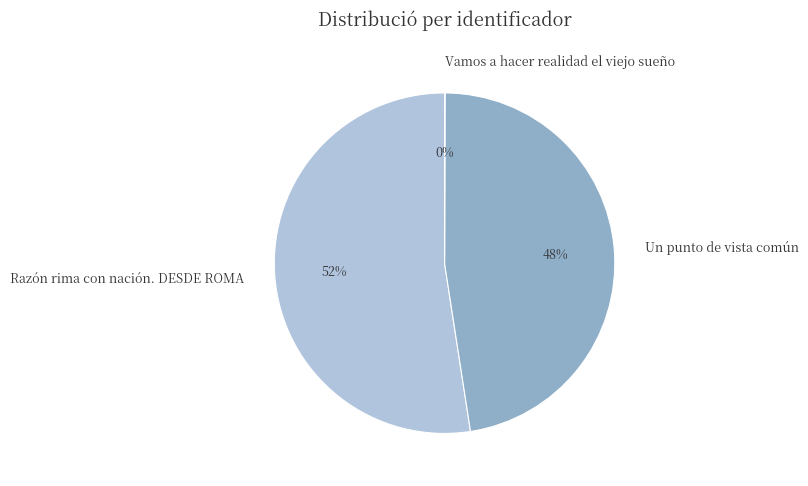

Which category has the biggest portion of the pie?

Razón rima con nación. DESDE ROMA